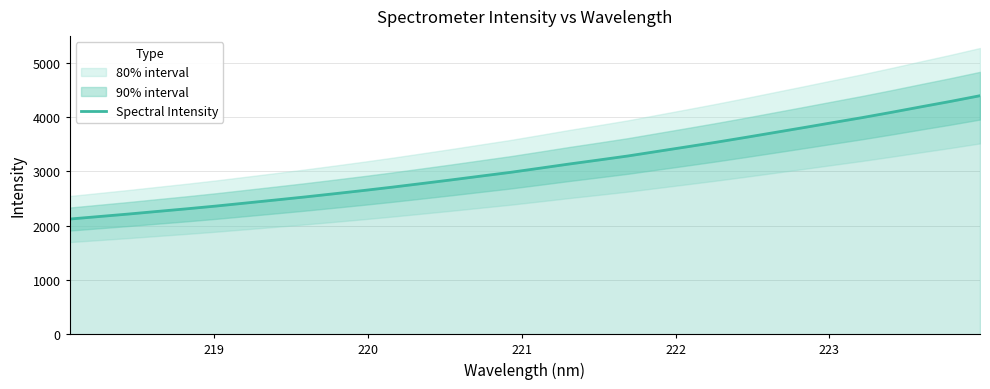

How many data points are less than 3060?

16